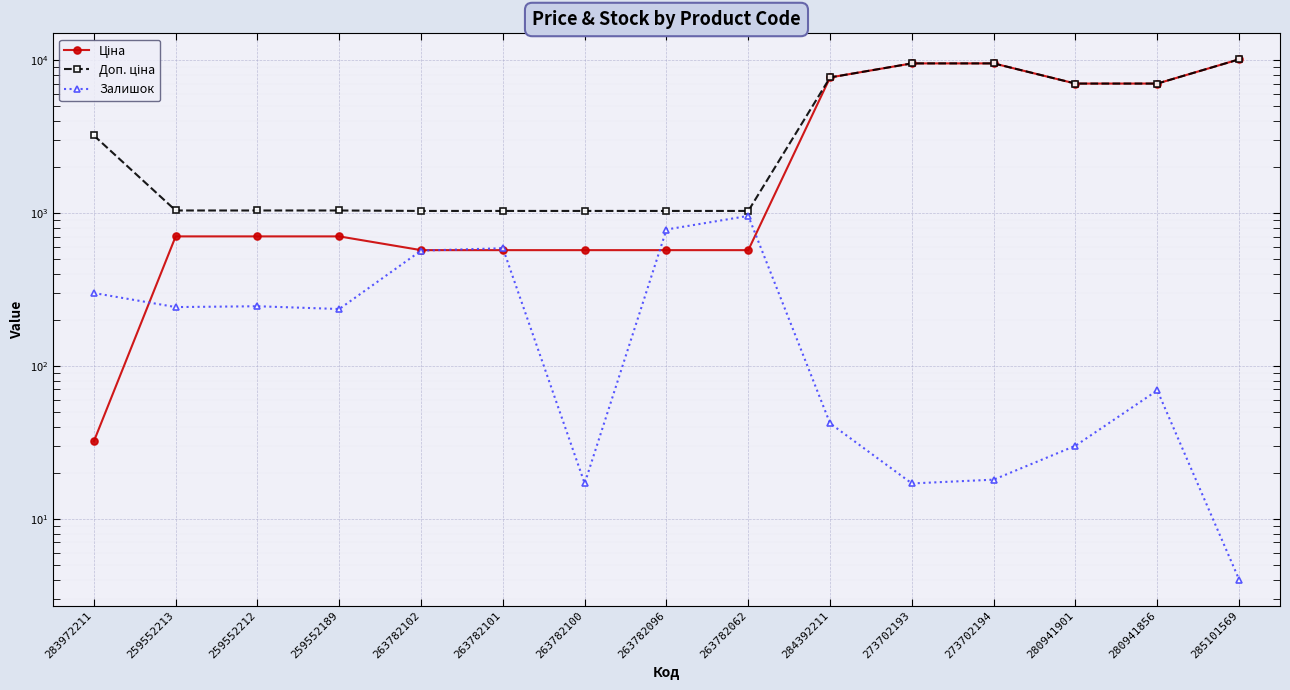

Is it true that Залишок equals 116.7 at 259552189?

False